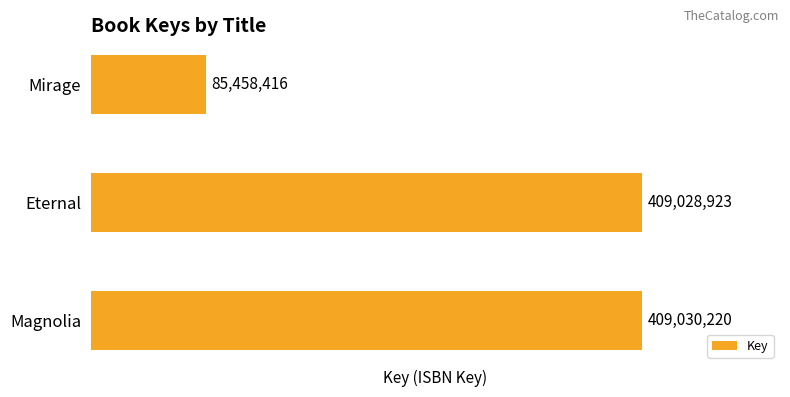

The value at Magnolia is 409030220. True or false?

True